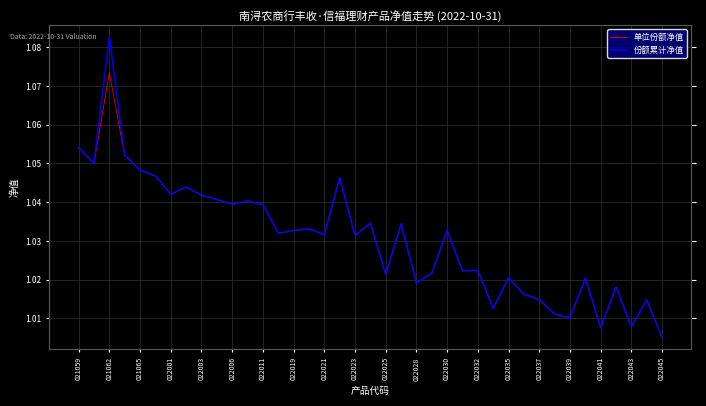

At how many categories does at least one series exceed 1?

39